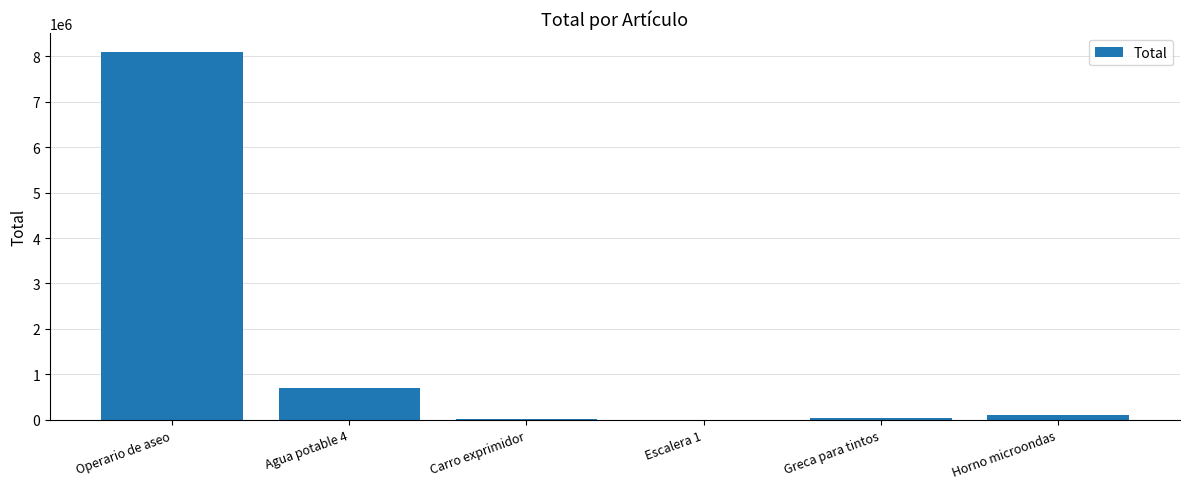

What is the sum of all values?

8985217.2